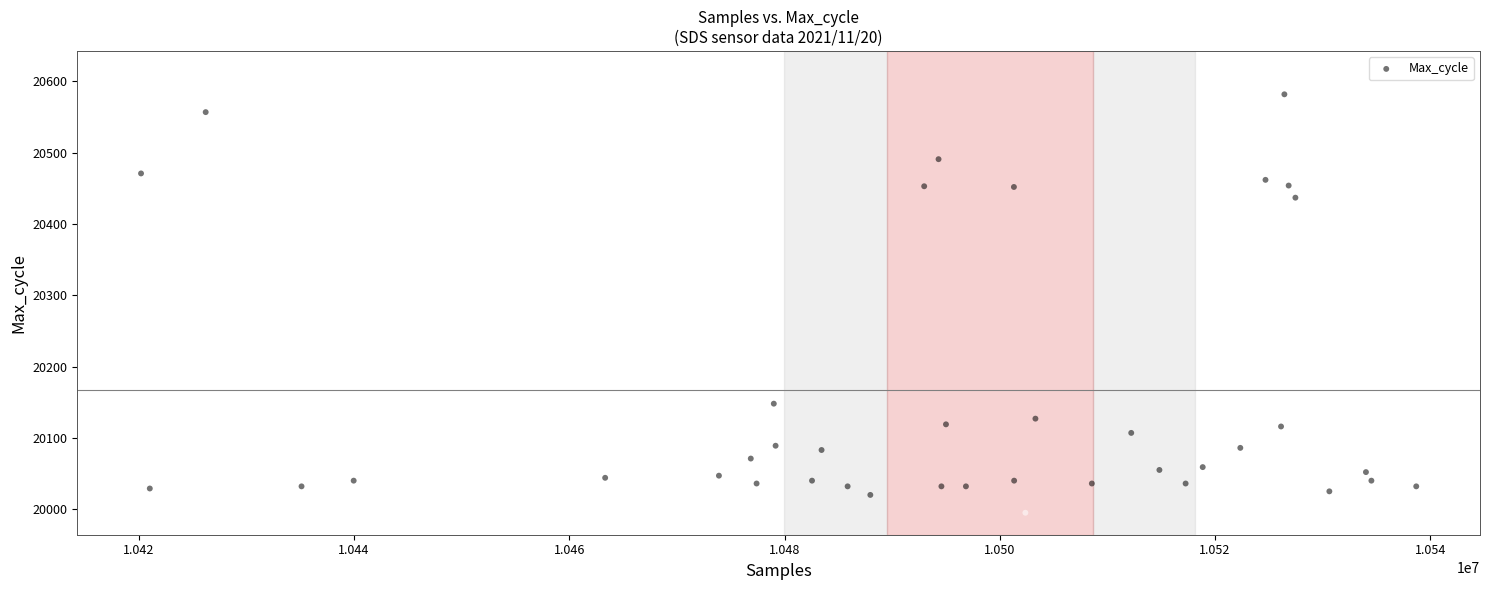

What Y value in the scatter plot is closest to 20303?

20437